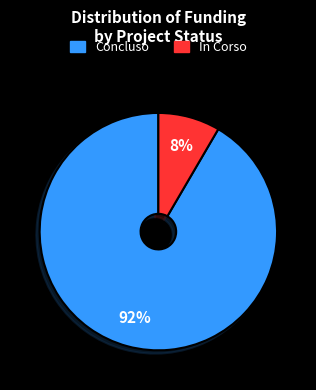

Does any single category account for the majority?

Yes